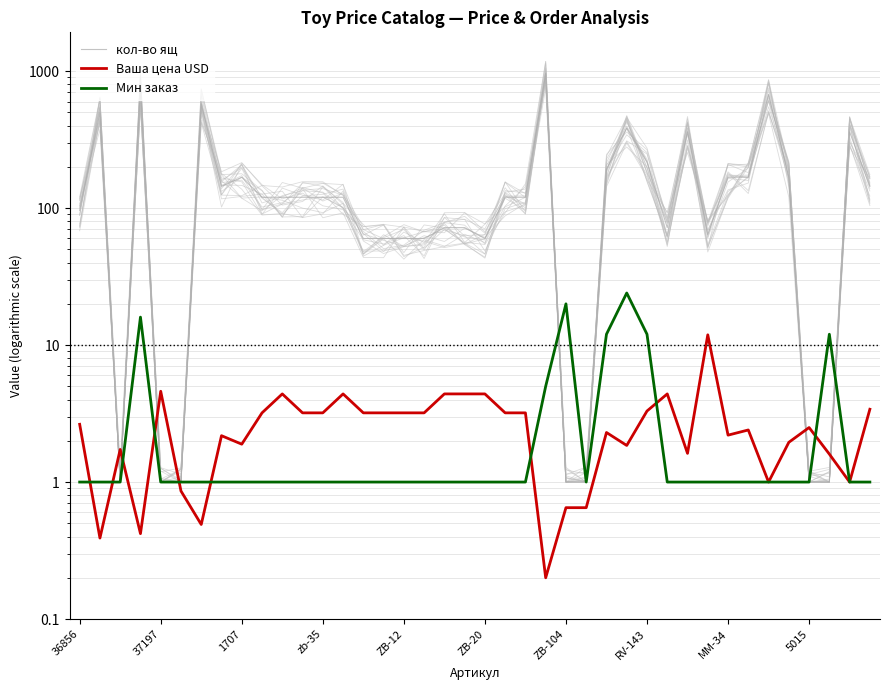

Is the value of Ваша цена USD at ZB-12 greater than the value of кол-во ящ at ZB-20?

No